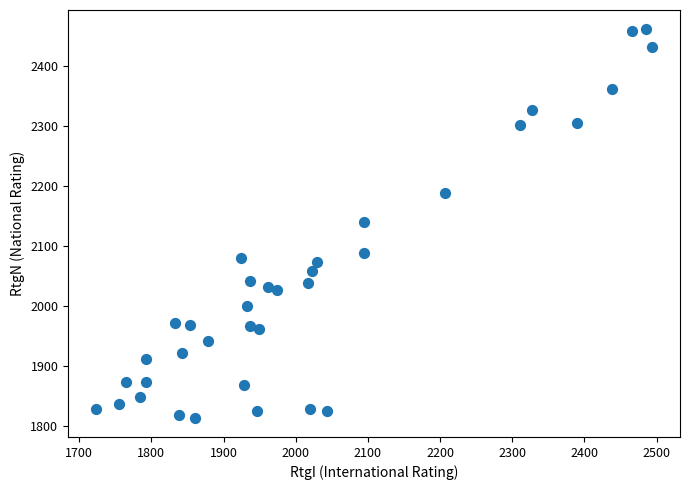

What is the range of X values (max minus min)?

771